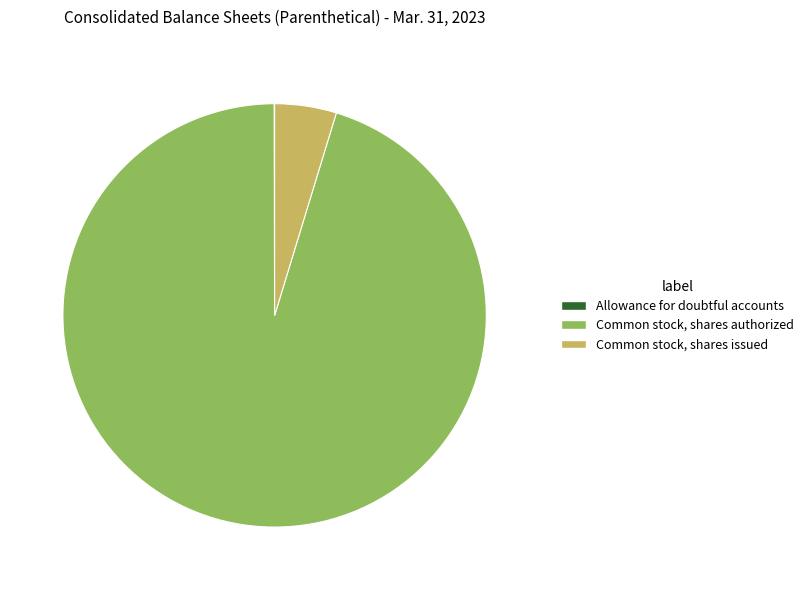

What is the ratio of the value at Common stock, shares authorized to the value at Common stock, shares issued?

20.2